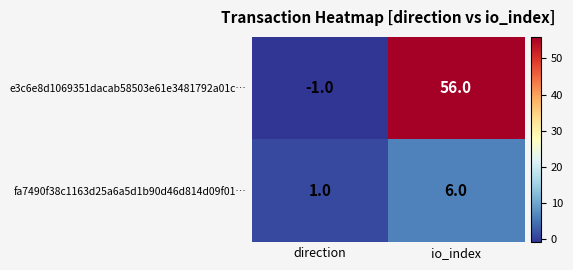

Rank the series by their maximum value, from highest to lowest.

e3c6e8d1069351dacab58503e61e3481792a01c…, fa7490f38c1163d25a6a5d1b90d46d814d09f01…